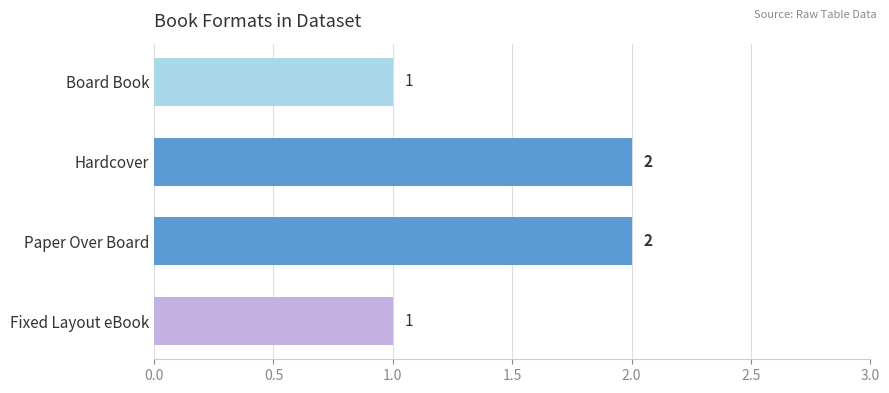

How many values are between 1 and 2?

4